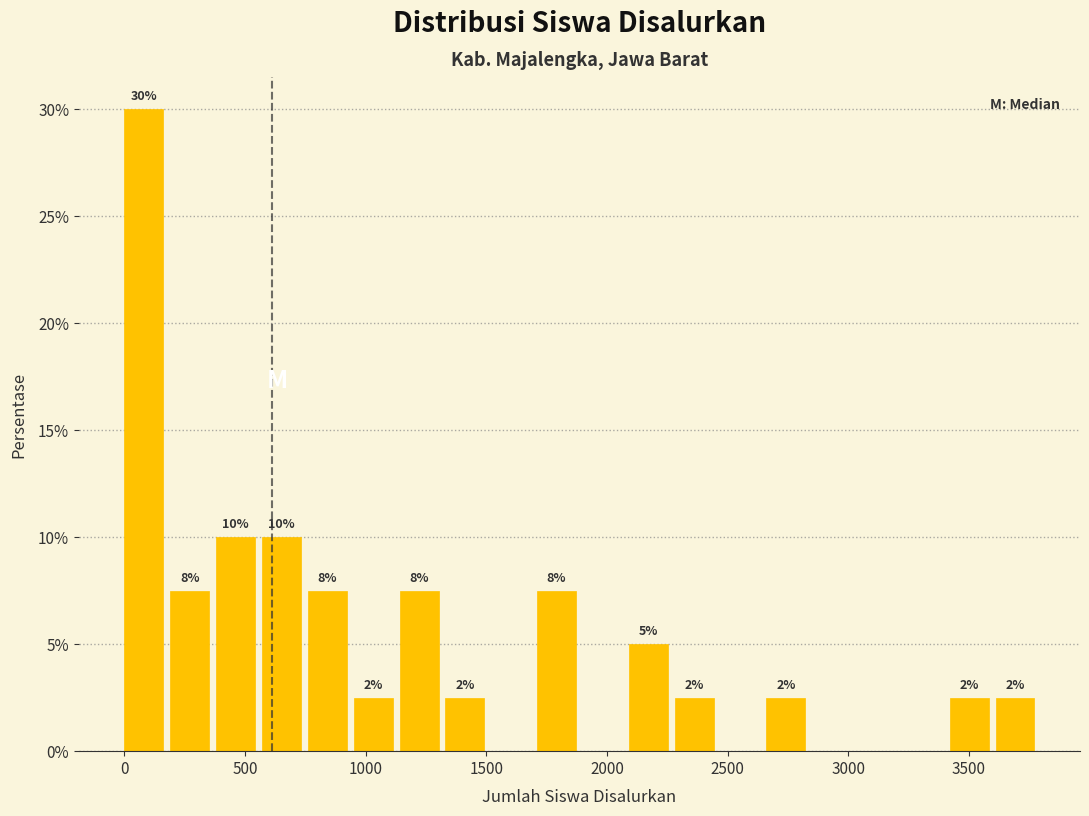

Around what value on the x-axis is the tallest bar? Give the approximate position of its centre, as read against the axis.

100